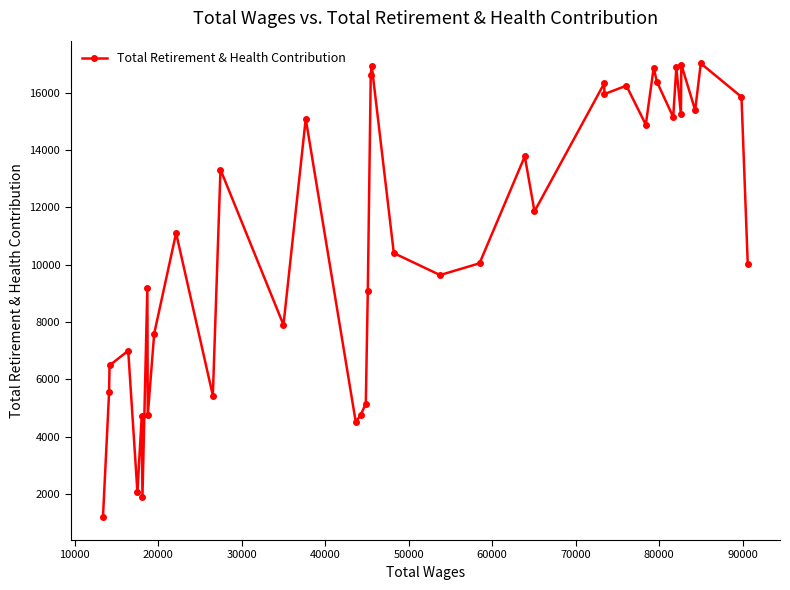

What is the sum of all values?

435148